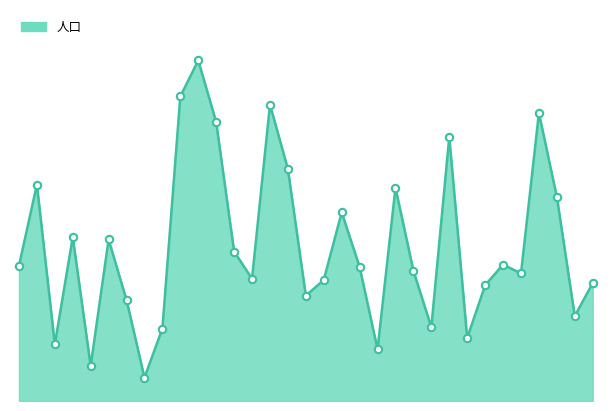

Is this an area chart (filled region under the line)?

Yes